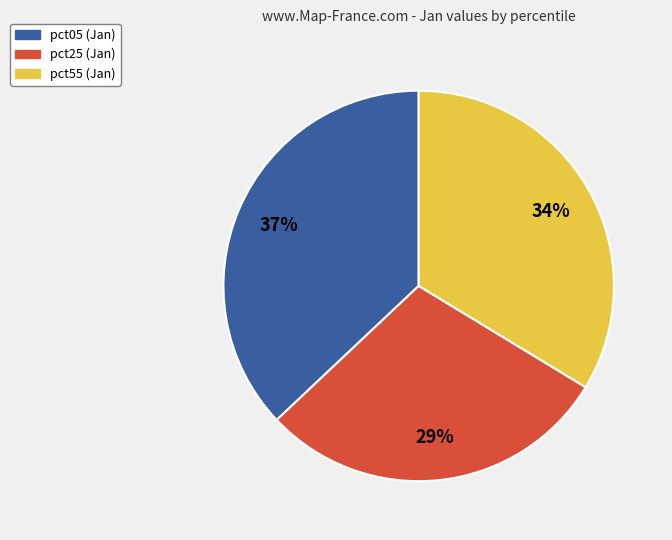

To the nearest percent, what is the average slice percentage?

33%